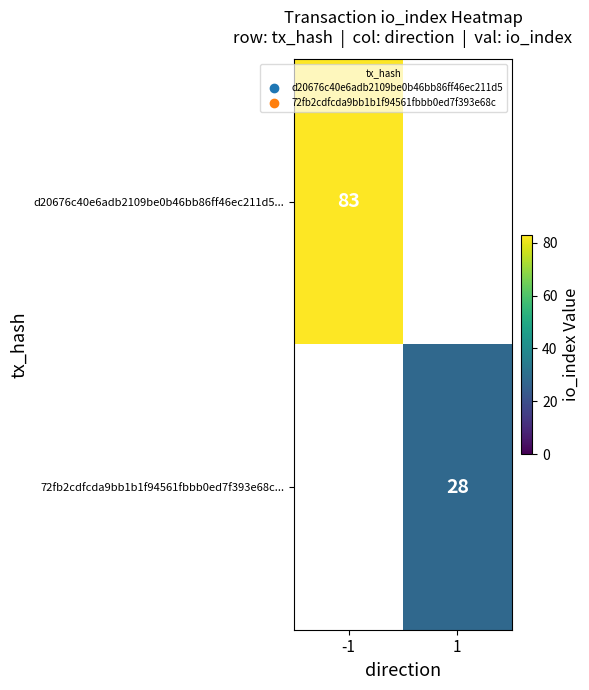

Is the value of 72fb2cdfcda9bb1b1f94561fbbb0ed7f393e68c... at 1 greater than the value of d20676c40e6adb2109be0b46bb86ff46ec211d5... at -1?

No